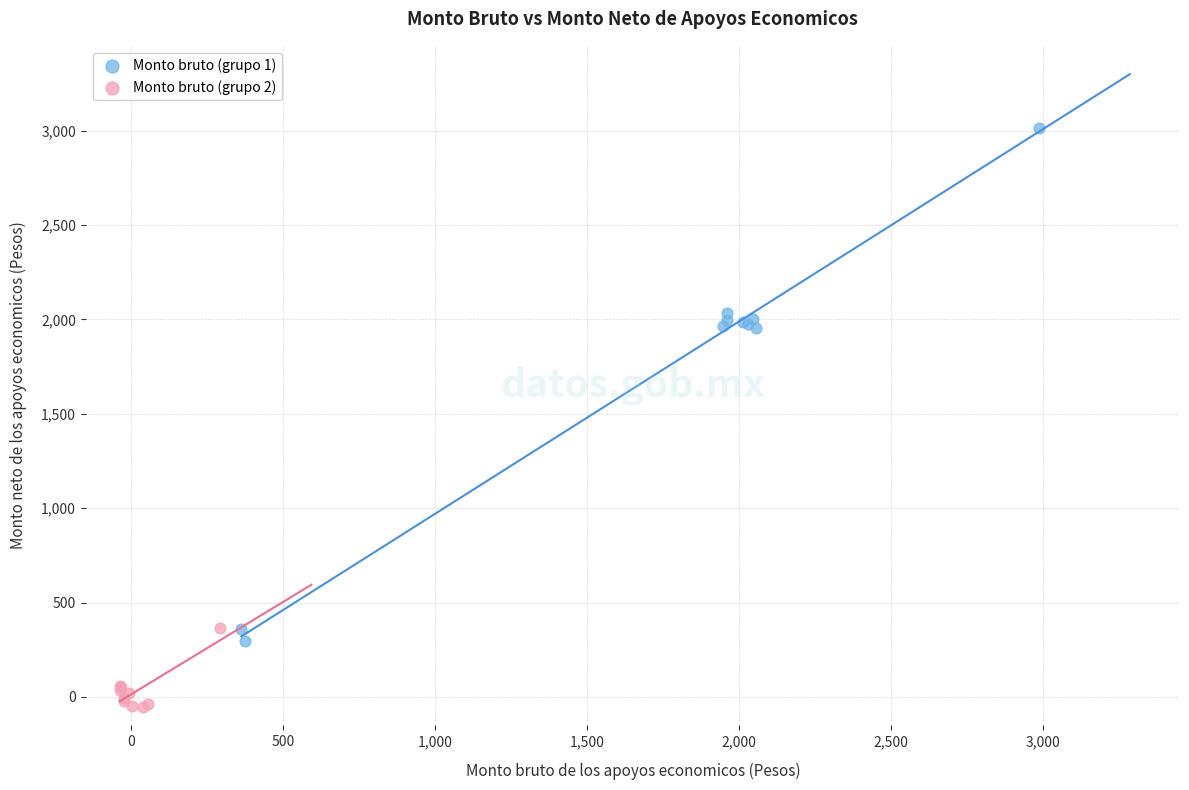

Which series has the widest spread of Y values?

Monto bruto (grupo 1)